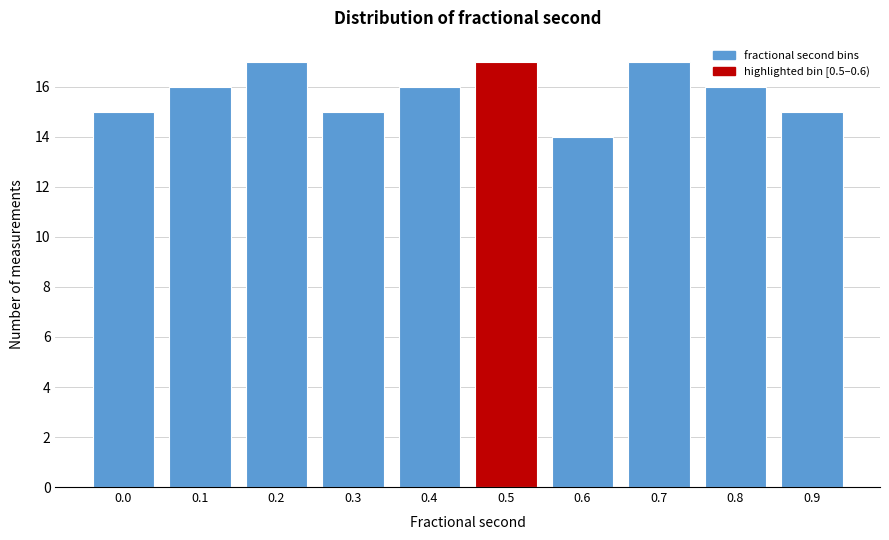

Reading left to right, extract all data points from this chart.

0.0=15	0.1=16	0.2=17	0.3=15	0.4=16	0.5=17	0.6=14	0.7=17	0.8=16	0.9=15